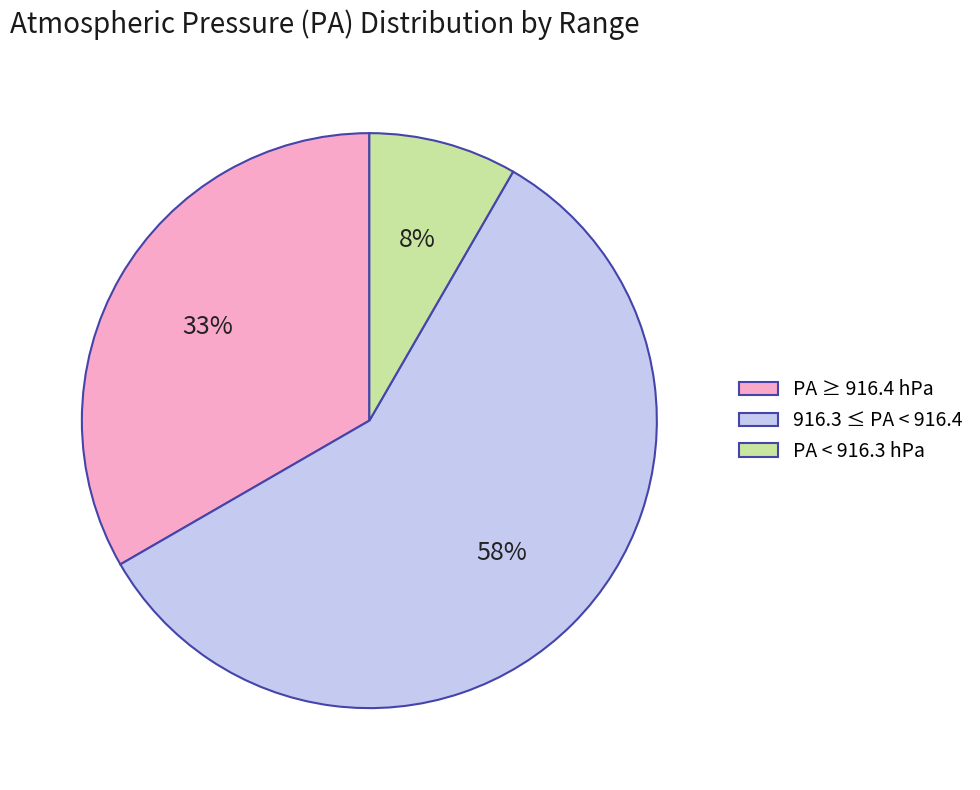

Count the number of slices in the pie.

3